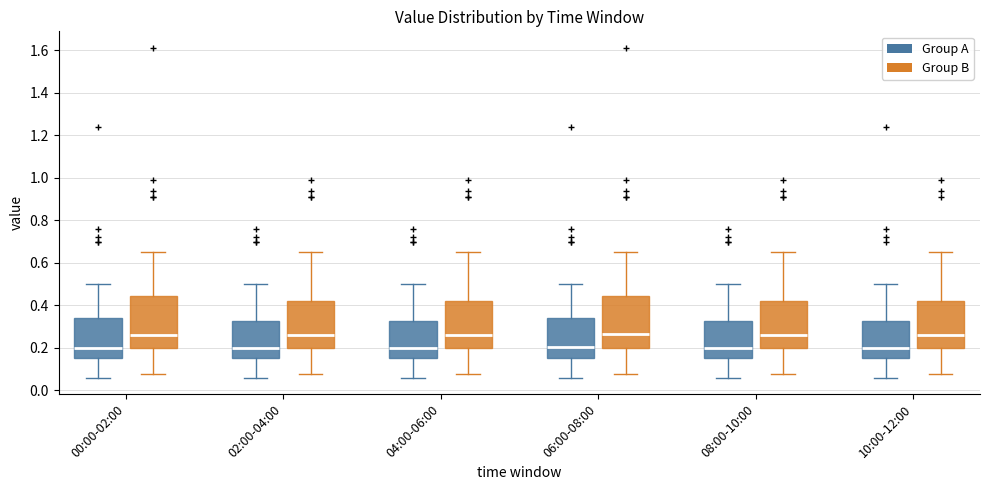

Reading left to right, transcribe this box plot: for each box, give where its median line is, the range the box spans, and where its two whiskers end, as read against the y-axis. The values are not printed on the chart, so give them approximately, as read against the axis.

00:00-02:00 (Group A): median 0.20, box 0.16 to 0.34, whiskers 0.06 to 0.50
00:00-02:00 (Group B): median 0.26, box 0.20 to 0.44, whiskers 0.08 to 0.66
02:00-04:00 (Group A): median 0.20, box 0.16 to 0.32, whiskers 0.06 to 0.50
02:00-04:00 (Group B): median 0.26, box 0.20 to 0.42, whiskers 0.08 to 0.66
04:00-06:00 (Group A): median 0.20, box 0.16 to 0.32, whiskers 0.06 to 0.50
04:00-06:00 (Group B): median 0.26, box 0.20 to 0.42, whiskers 0.08 to 0.66
06:00-08:00 (Group A): median 0.20, box 0.16 to 0.34, whiskers 0.06 to 0.50
06:00-08:00 (Group B): median 0.26, box 0.20 to 0.44, whiskers 0.08 to 0.66
08:00-10:00 (Group A): median 0.20, box 0.16 to 0.32, whiskers 0.06 to 0.50
08:00-10:00 (Group B): median 0.26, box 0.20 to 0.42, whiskers 0.08 to 0.66
10:00-12:00 (Group A): median 0.20, box 0.16 to 0.32, whiskers 0.06 to 0.50
10:00-12:00 (Group B): median 0.26, box 0.20 to 0.42, whiskers 0.08 to 0.66